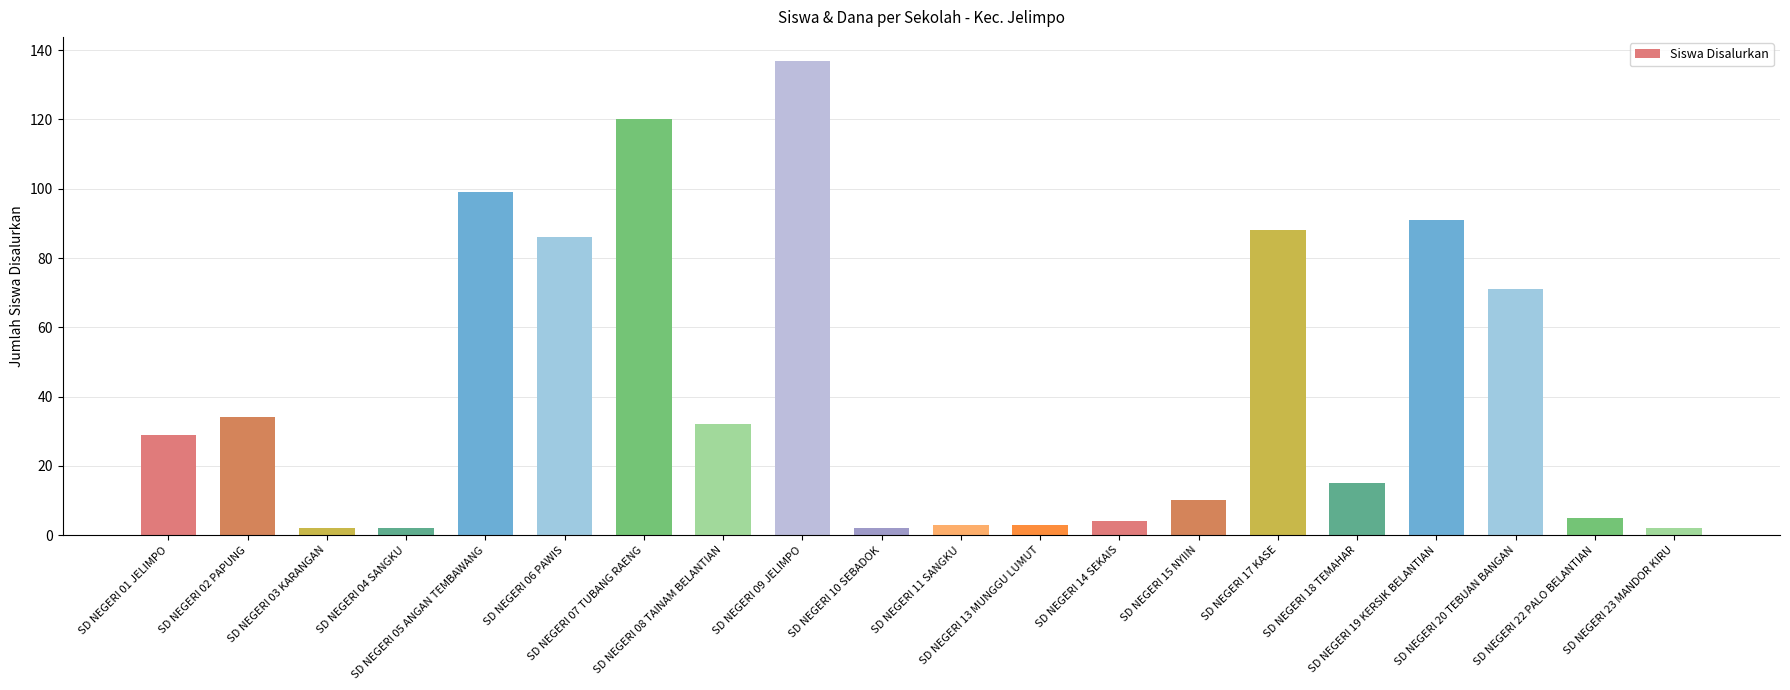

What is the sum of the values at SD NEGERI 07 TUBANG RAENG and SD NEGERI 22 PALO BELANTIAN?

125